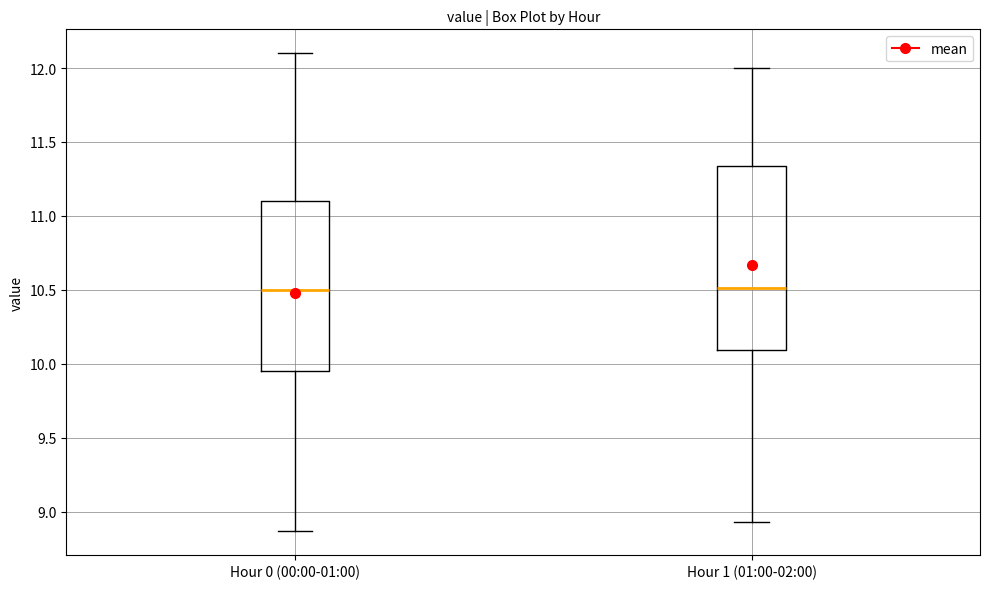

Comparing the boxes themselves (not the whiskers), which one is the tallest?

Hour 1 (01:00-02:00)